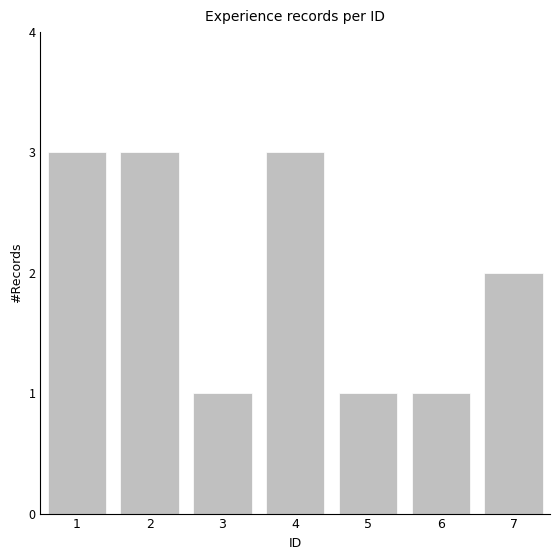

Approximately how many times larger is the value at 2 compared to 3?

3.0